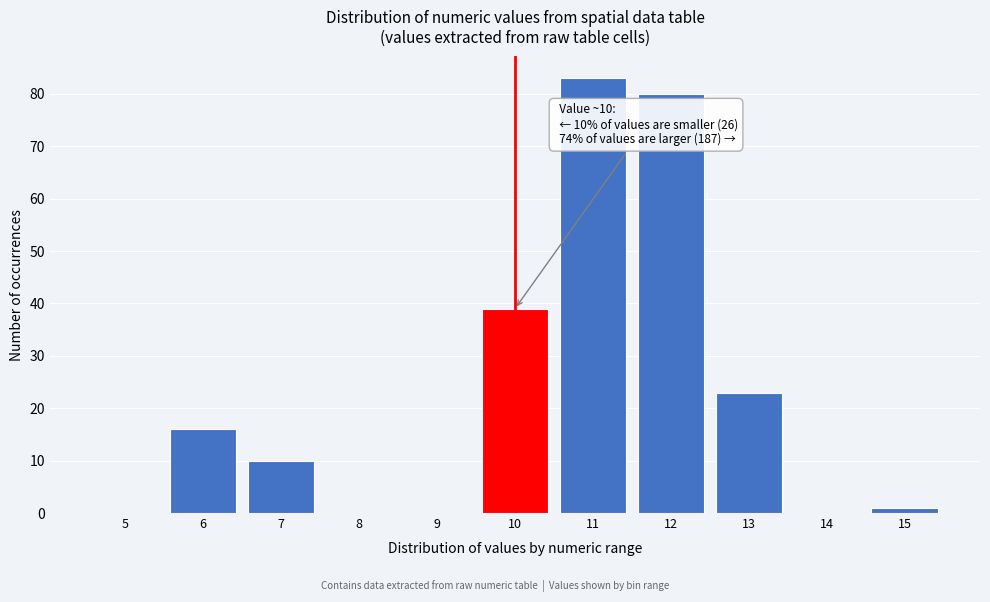

Reading left to right, transcribe all the data shown in this chart.

5=0	6=16	7=10	8=0	9=0	10=39	11=83	12=80	13=23	14=0	15=1